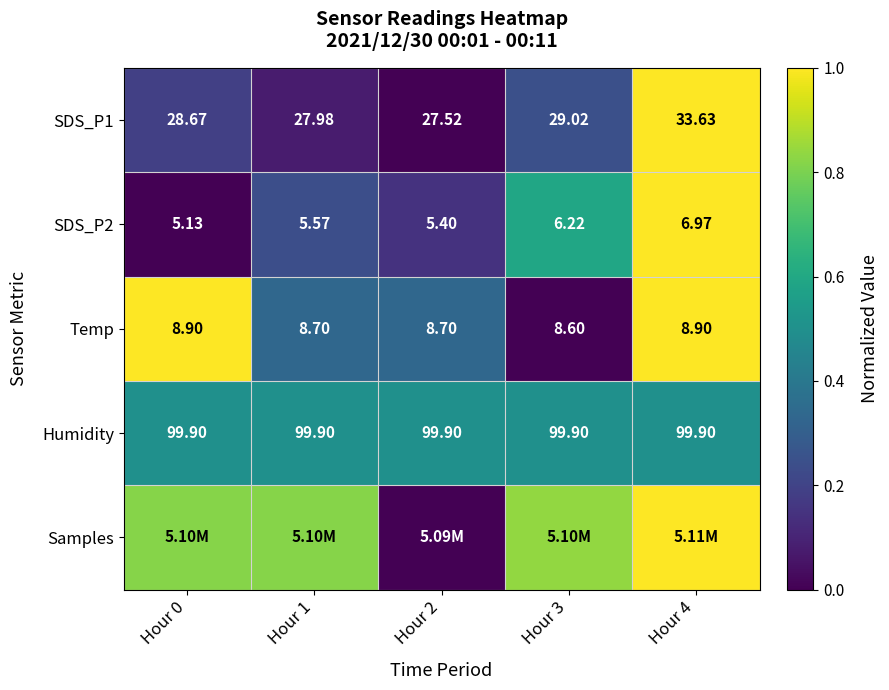

Is the value of Temp at Hour 2 greater than the value of SDS_P2 at Hour 4?

Yes